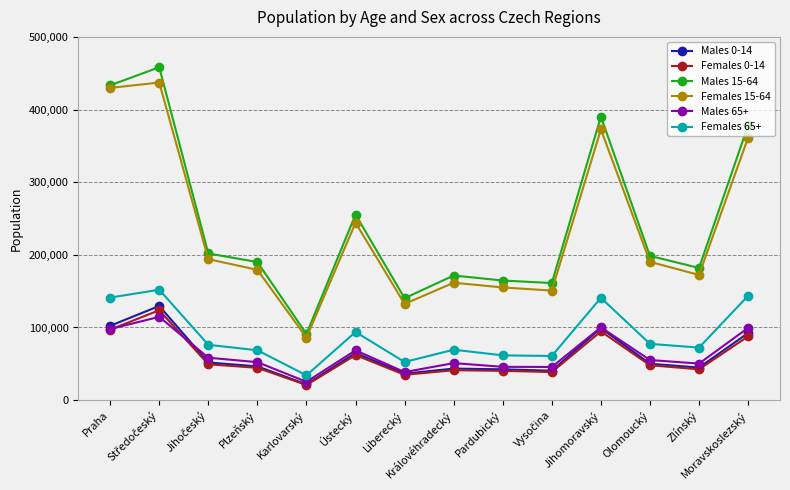

Count the number of categories in the chart.

14